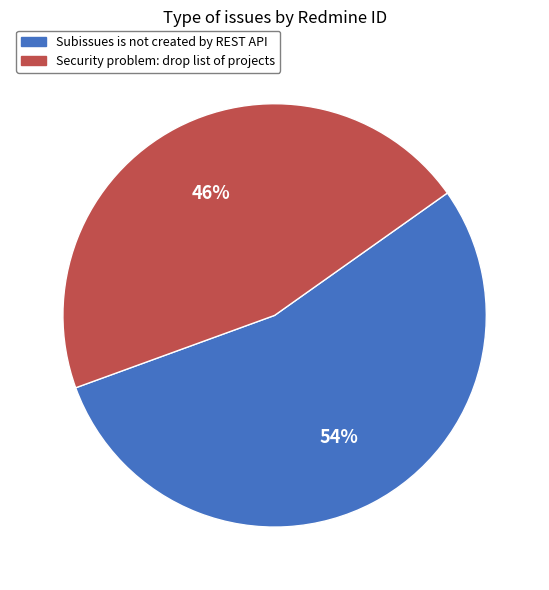

Combined, do Security problem: drop list of projects and Subissues is not created by REST API account for over 50%?

Yes